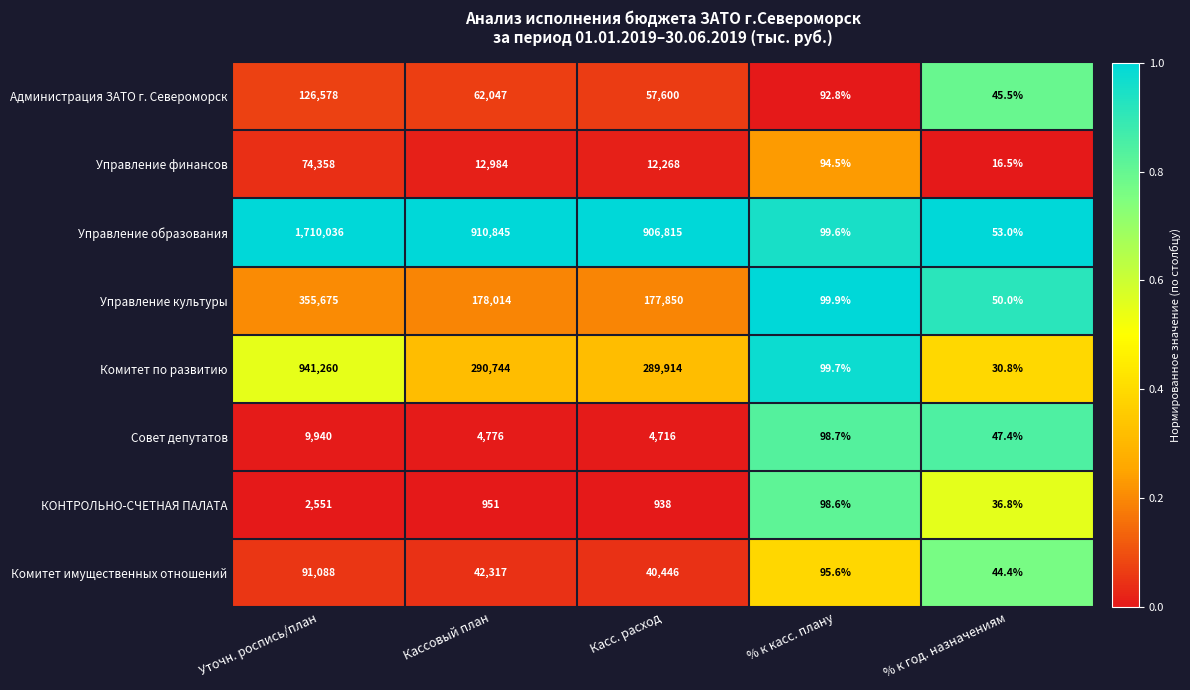

At which label is Управление культуры closest to 177862?

Касс. расход